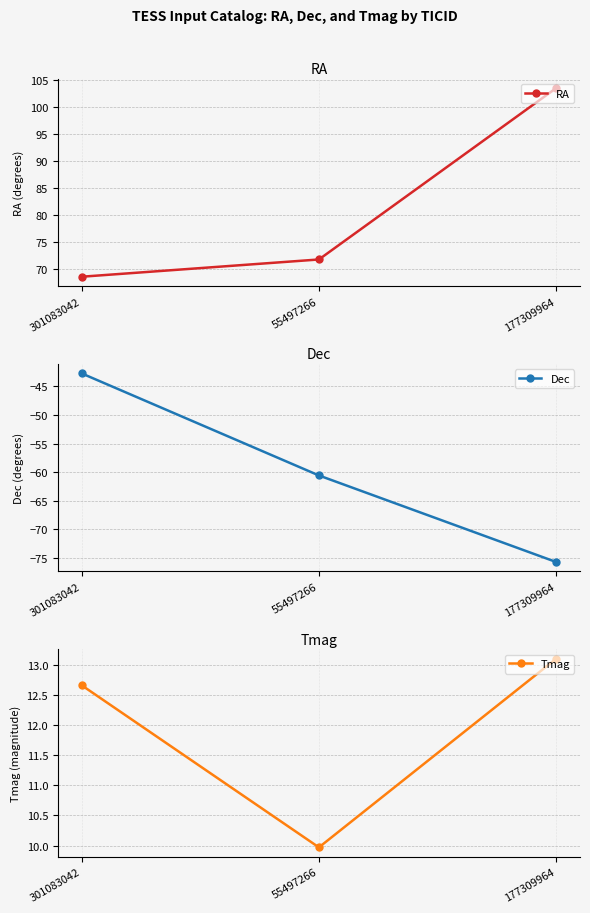

At which label does RA first exceed 71?

55497266